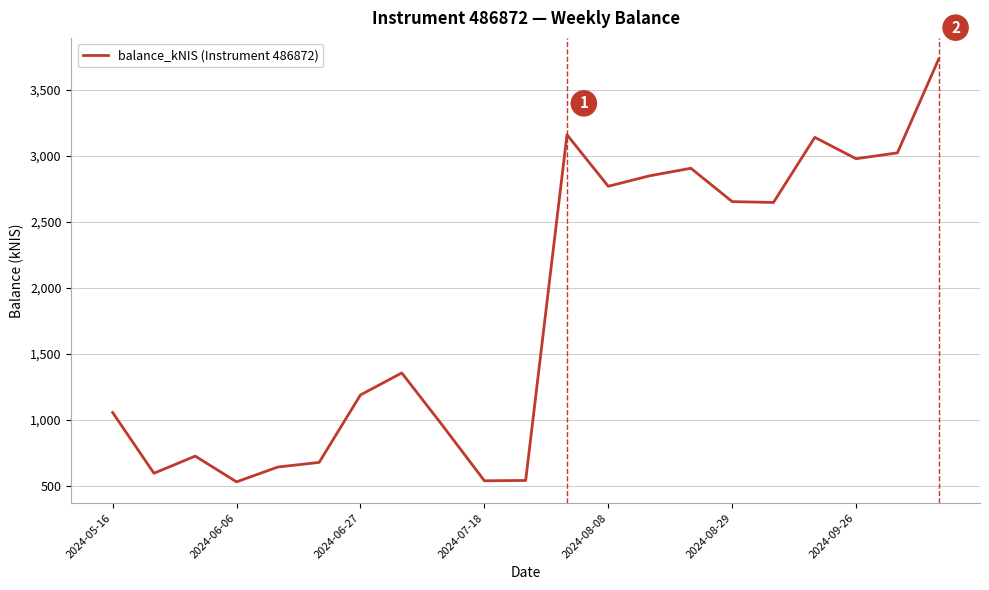

What is the smallest value displayed?

530.7